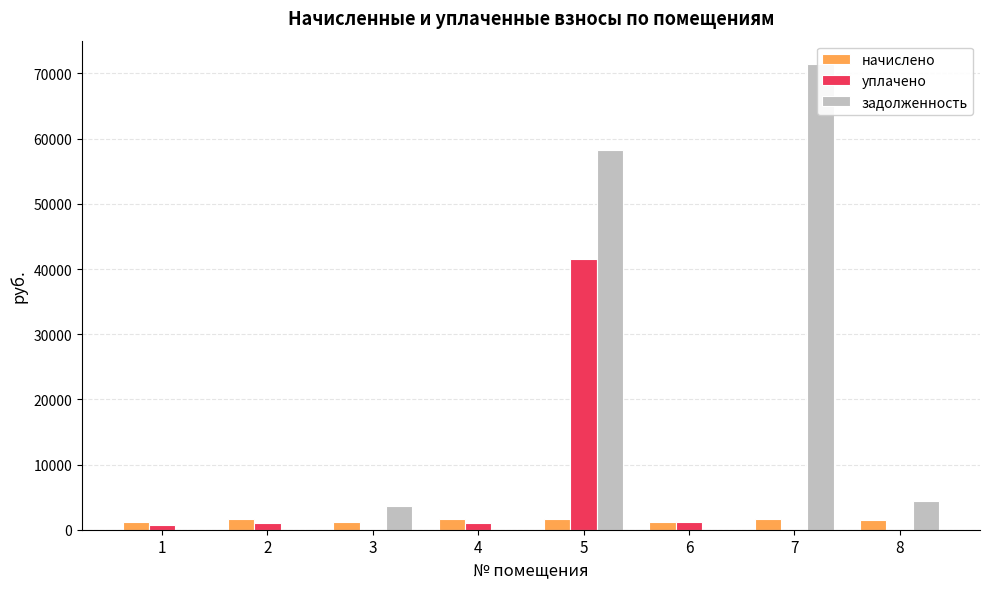

What is the sum of the уплачено values at 7 and 2?

1093.7